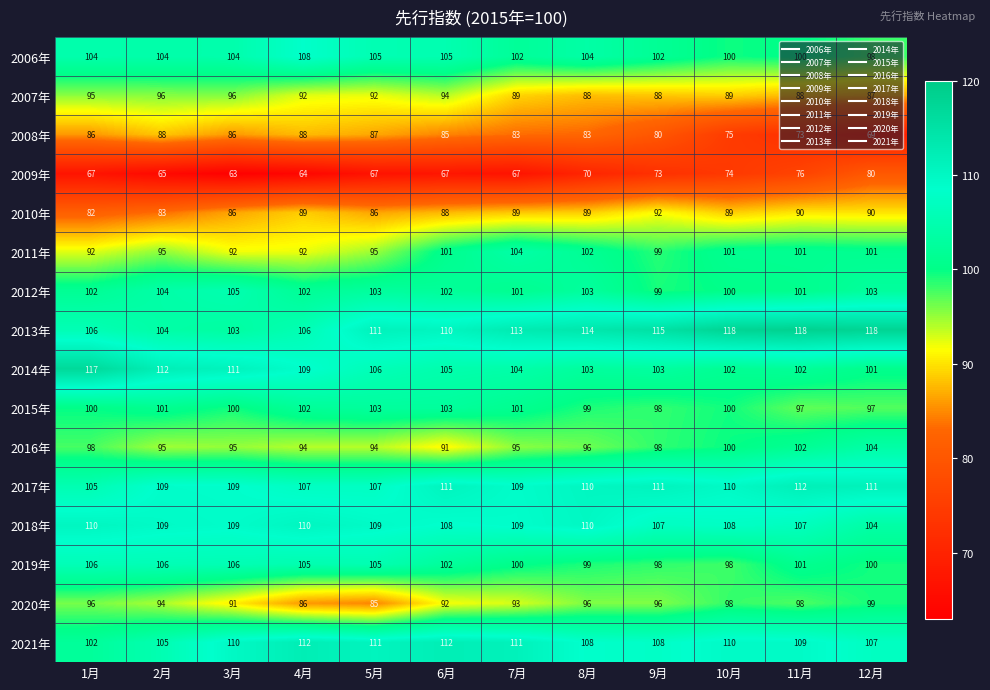

What is the maximum value shown in the chart?

118